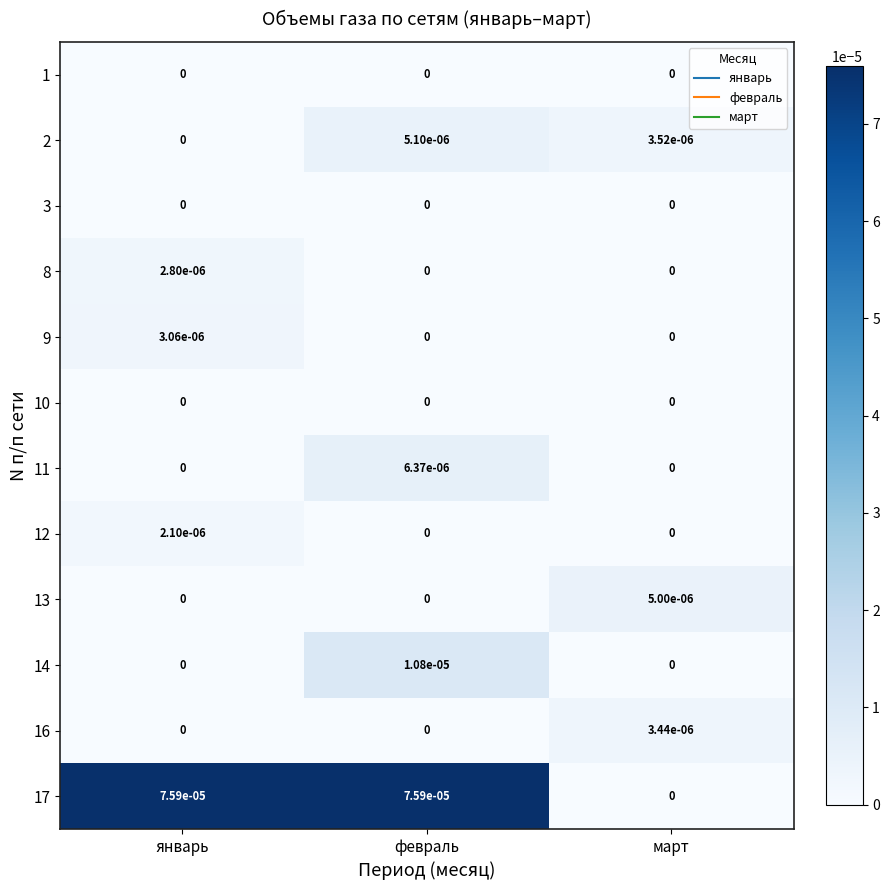

Which category has the highest value in the 11 series?

февраль